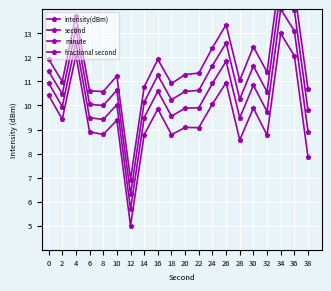

Is the value of second at 8 greater than the value of fractional second at 22?

No